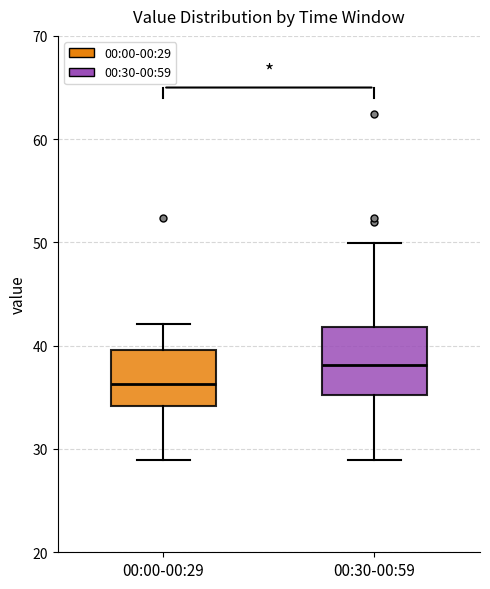

Reading left to right, transcribe this box plot: for each box, give where its median line is, the range the box spans, and where its two whiskers end, as read against the y-axis. The values are not printed on the chart, so give them approximately, as read against the axis.

00:00-00:29: median 36, box 34 to 40, whiskers 29 to 42
00:30-00:59: median 38, box 35 to 42, whiskers 29 to 50